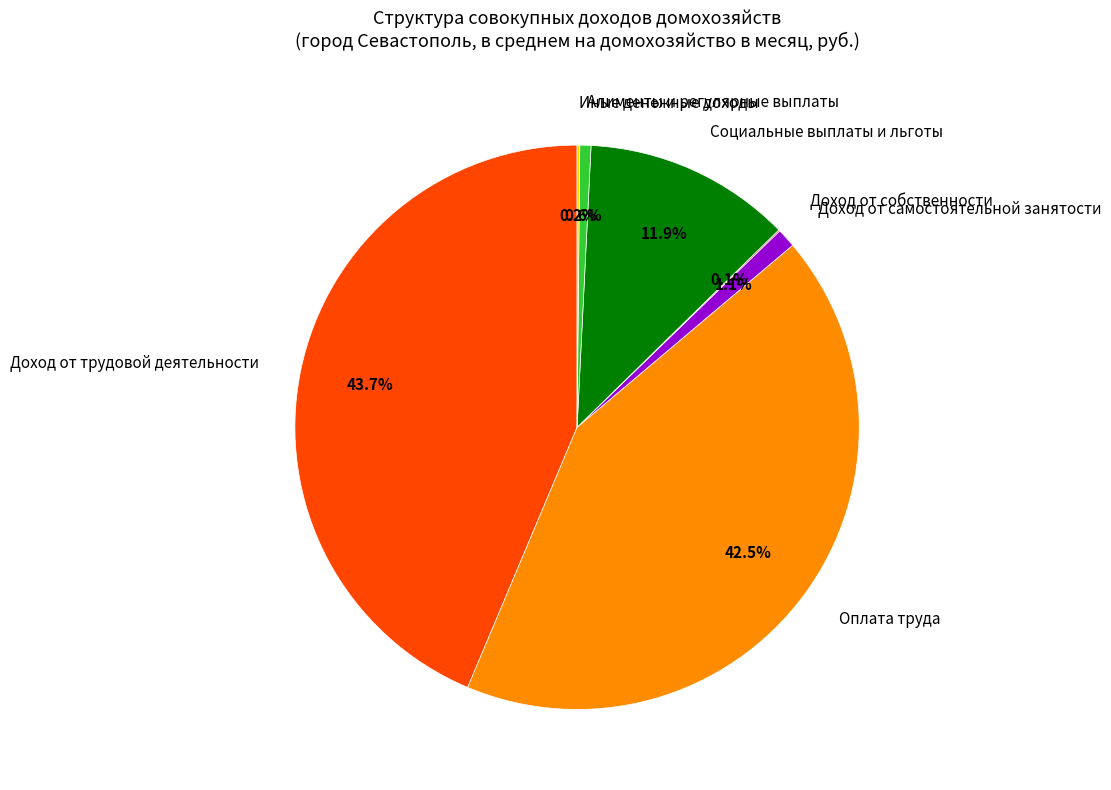

Between Социальные выплаты и льготы and Доход от трудовой деятельности, which is larger?

Доход от трудовой деятельности